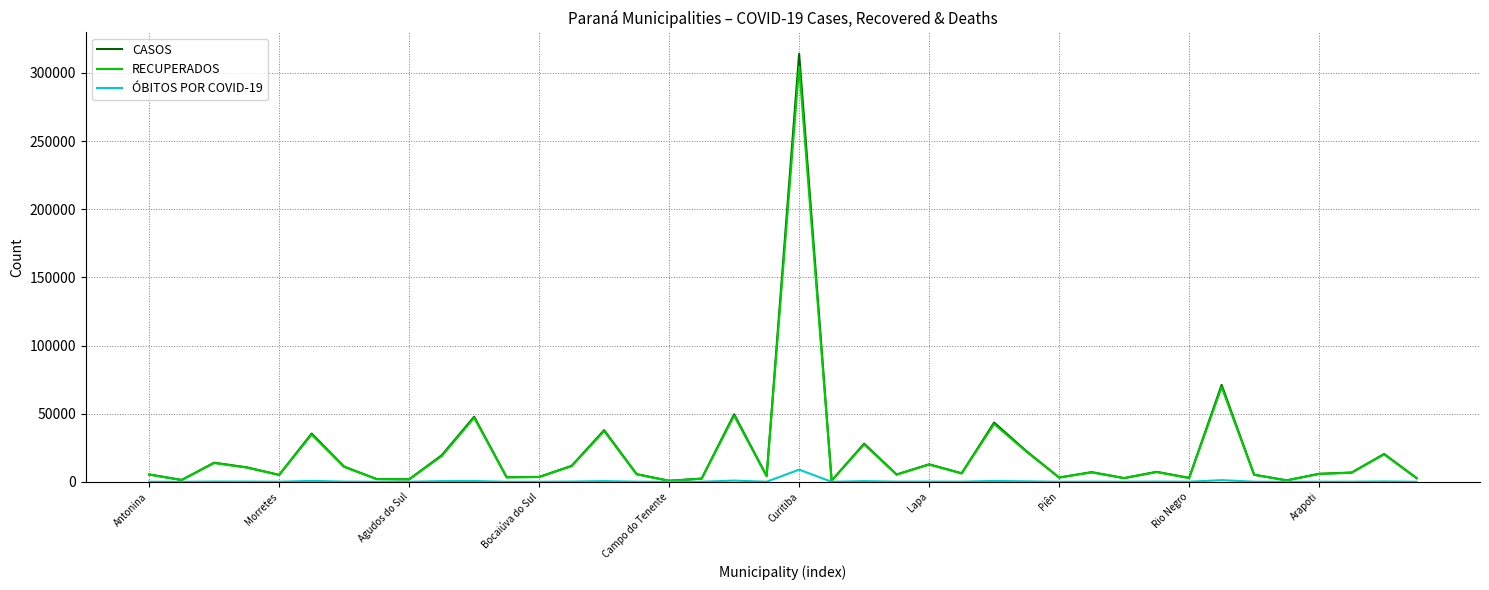

What is the maximum value shown in the chart?

313976